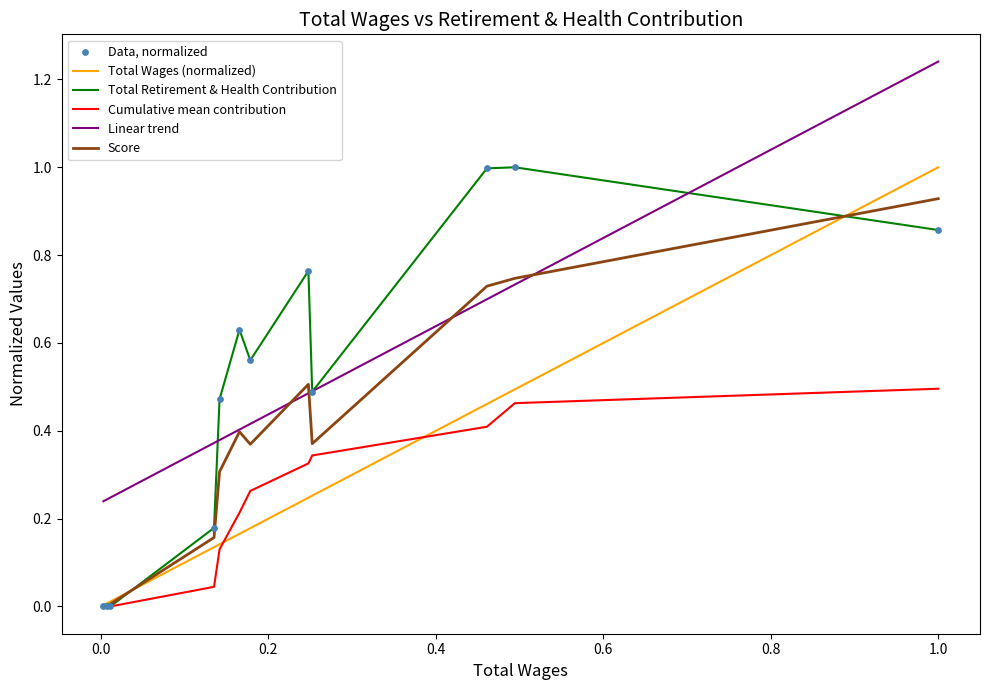

True or false: Total Wages (normalized) and Linear trend intersect in this chart.

False